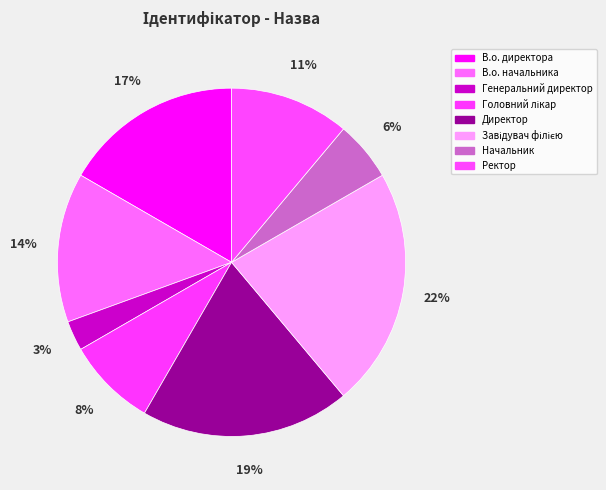

How many segments does this pie chart have?

8